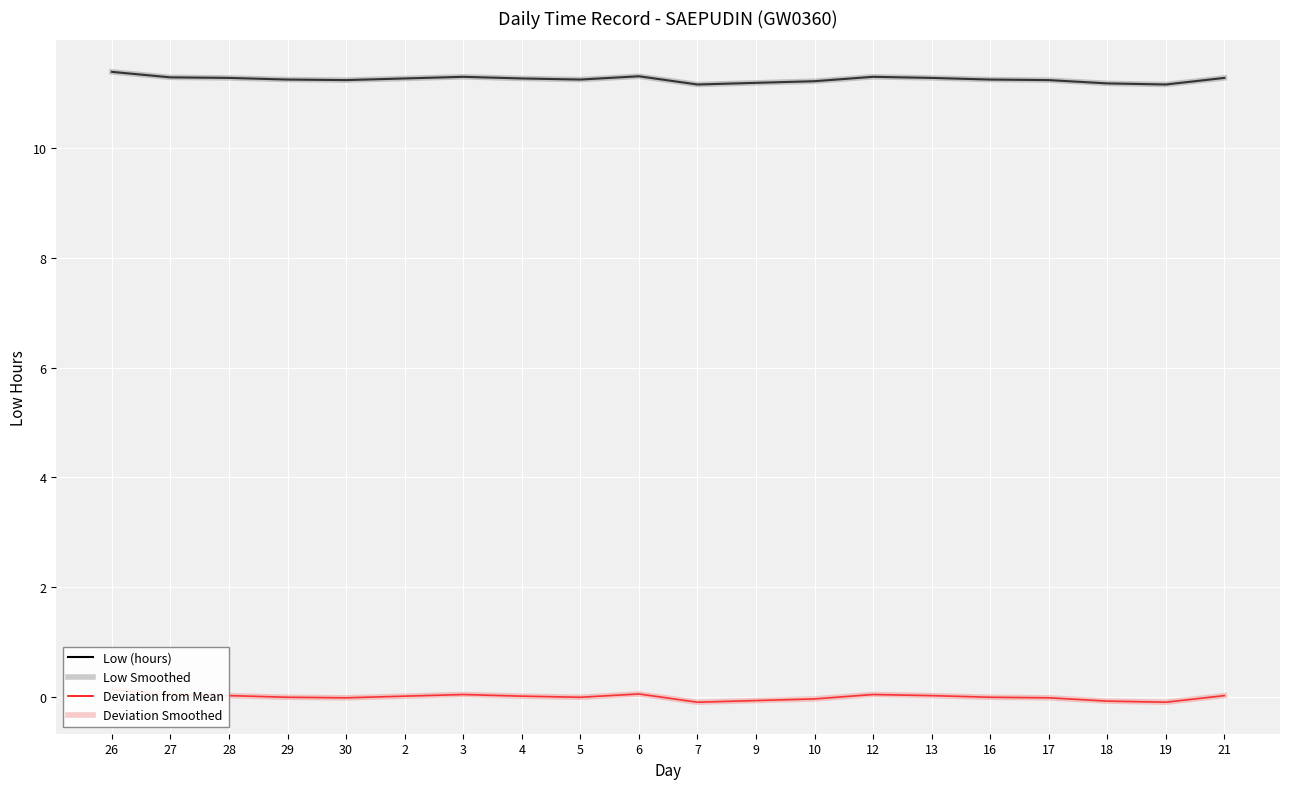

The Deviation Smoothed series shows -0.0 at 10. True or false?

False